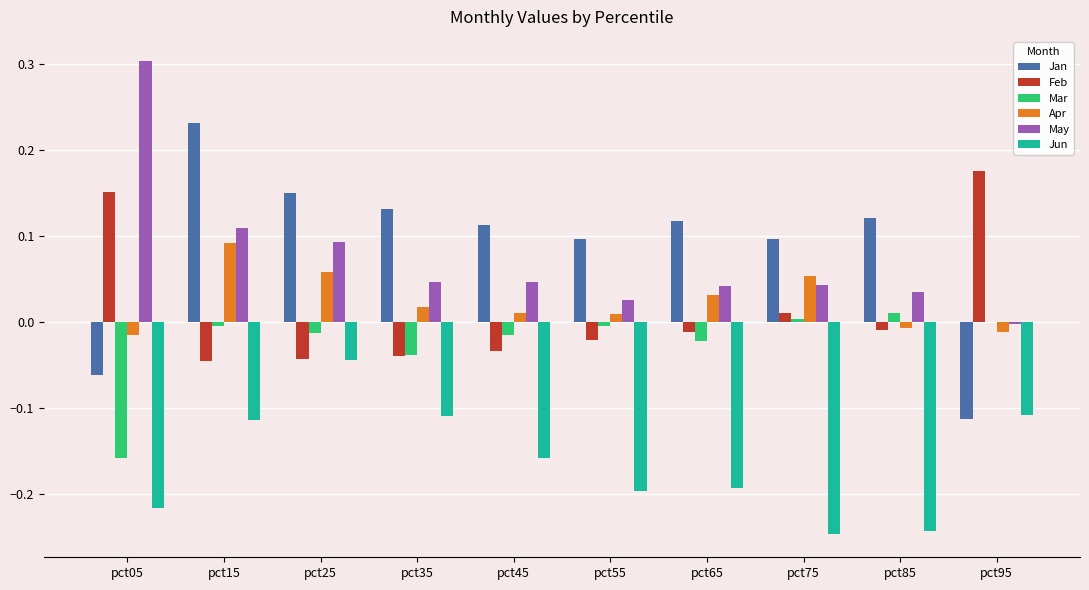

What is the sum of all Jun values?

-1.6